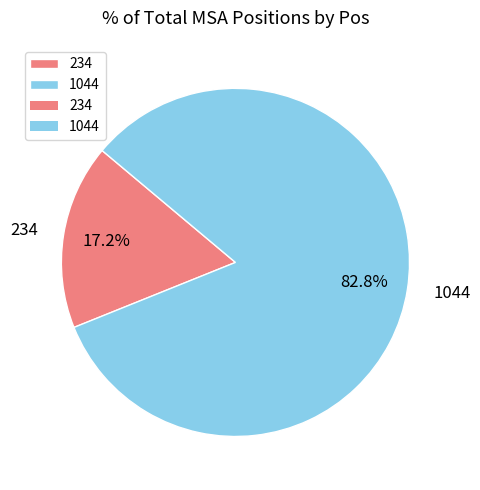

Which category has the smallest portion of the pie?

234